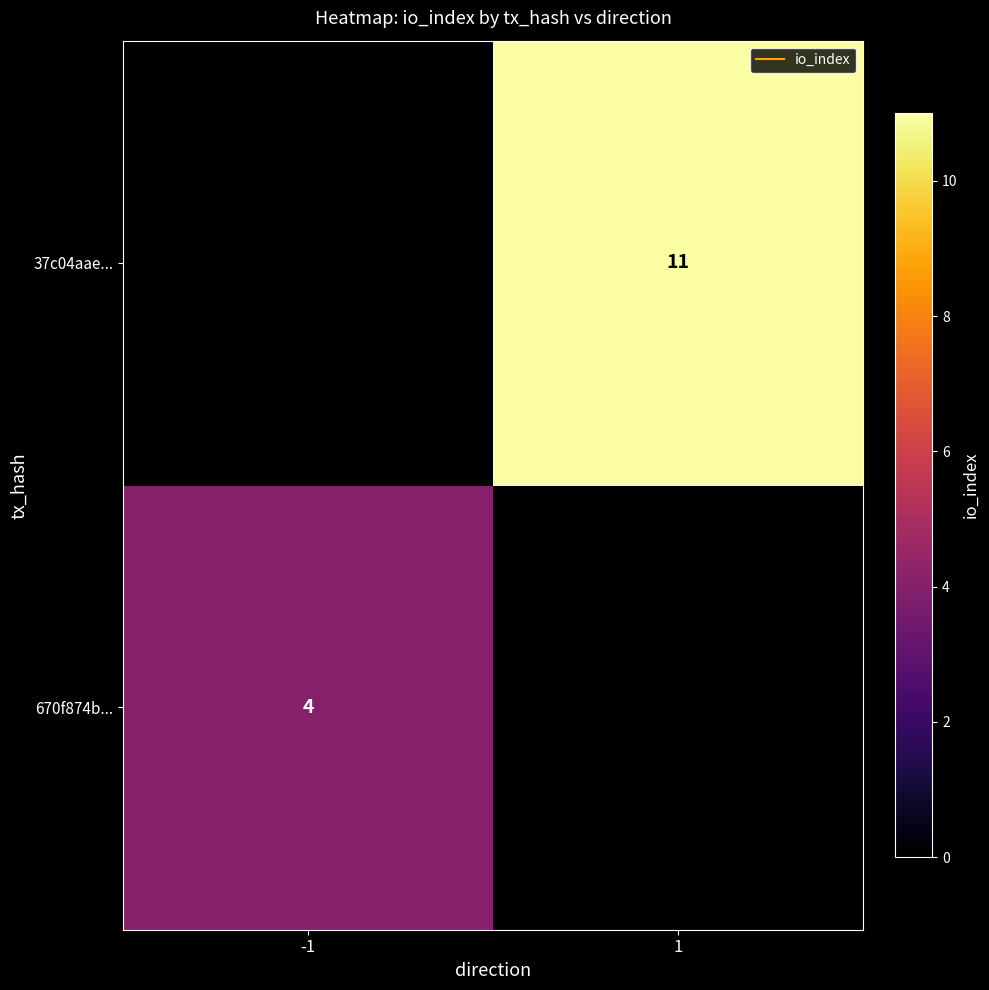

What is the difference between the 670f874b... values at 1 and -1?

4